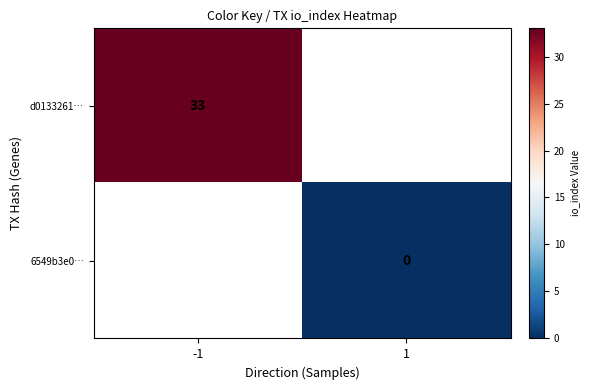

At how many categories does at least one series exceed 15?

1